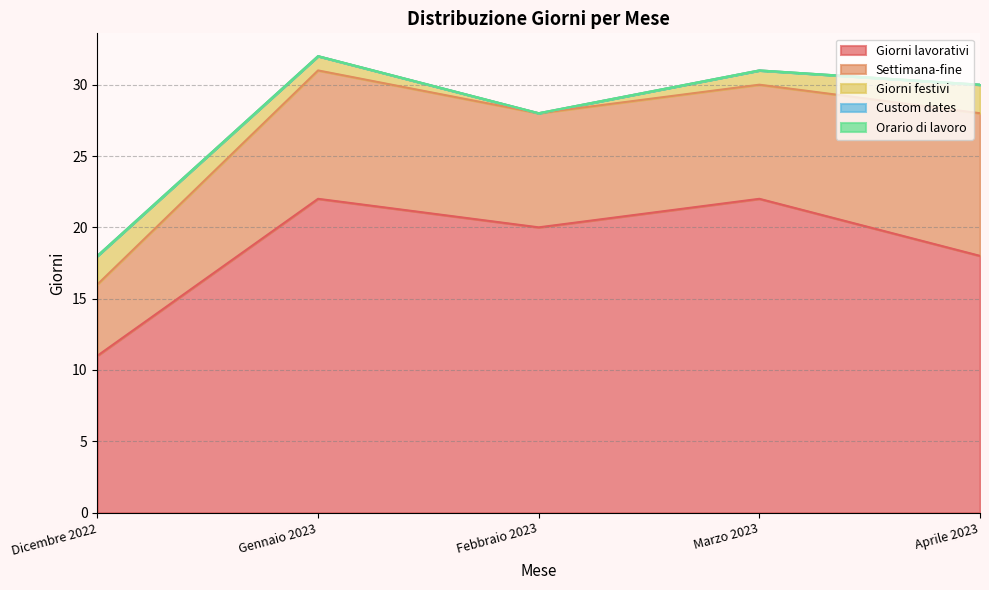

What value does the Giorni lavorativi series have at Marzo 2023, to the nearest 5?

20